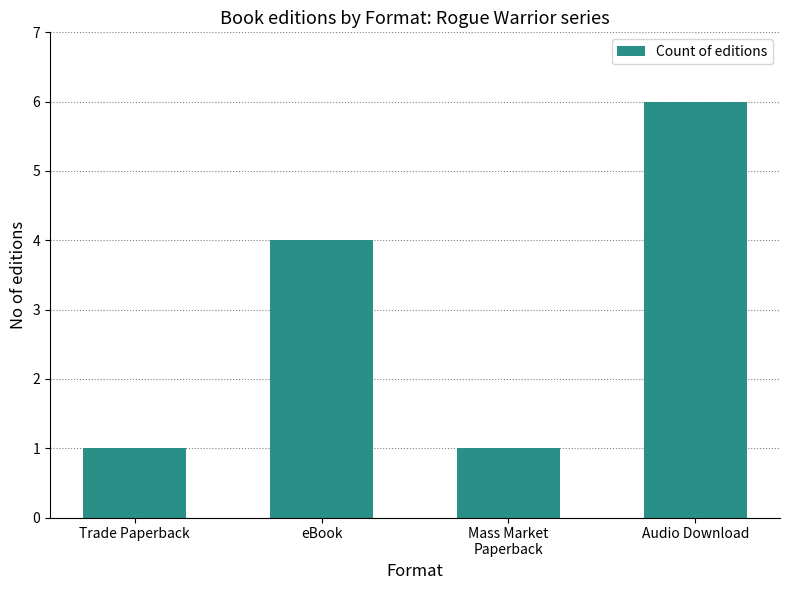

At which category does the chart reach its peak across all series?

Audio Download